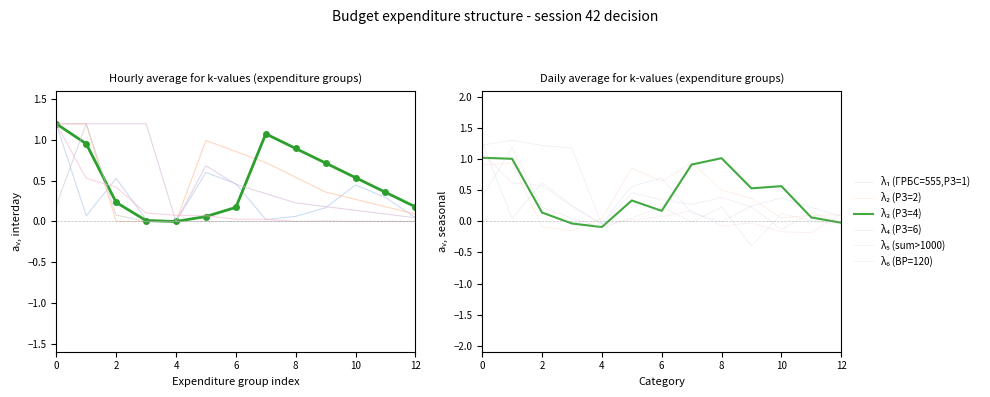

How many positive values does the λ₅ (sum>1000) series have?

8